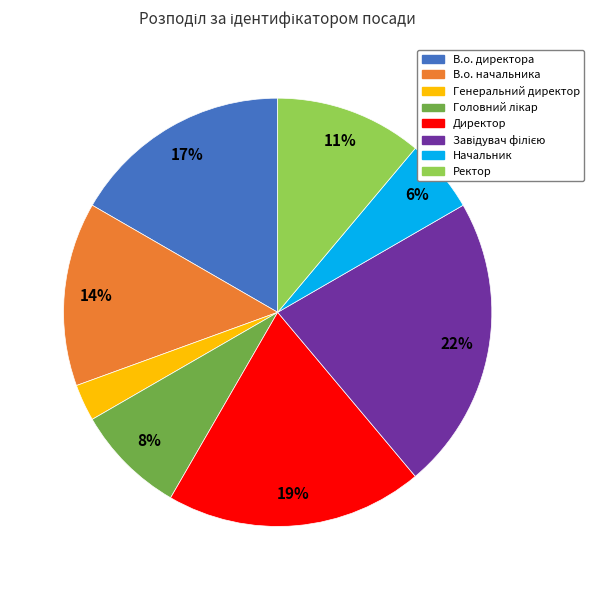

Is there a majority slice in this chart?

No